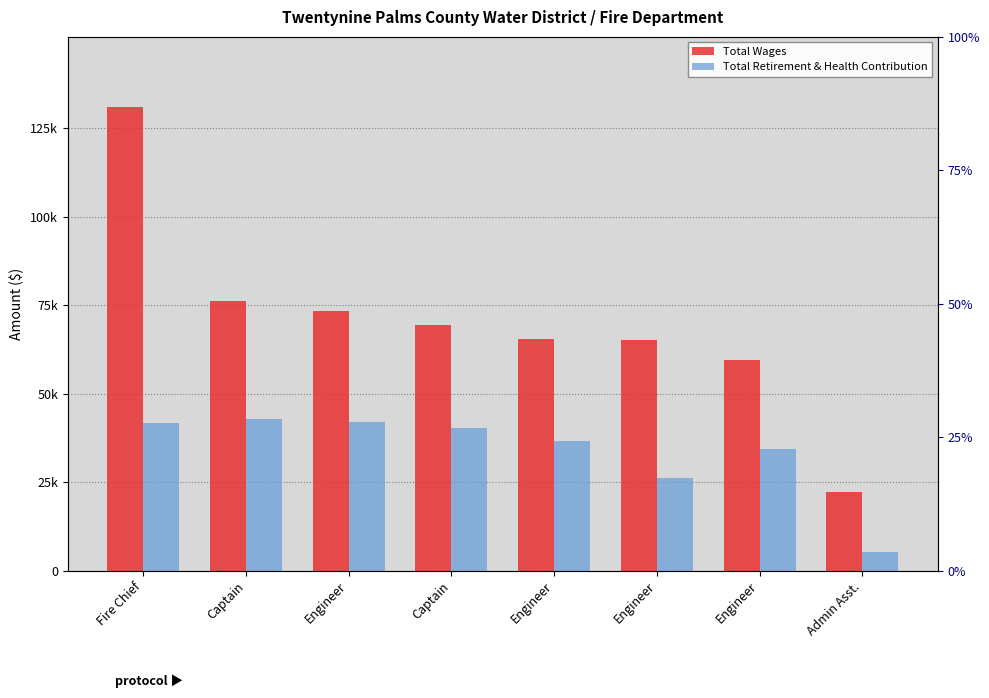

What is the sum of all Total Wages values?

562579